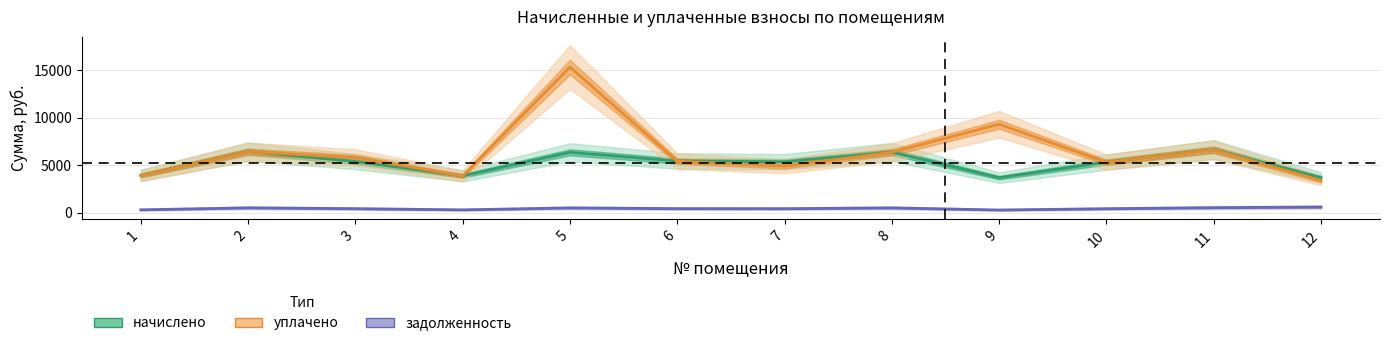

What is the approximate value of уплачено at 7?

4914.9